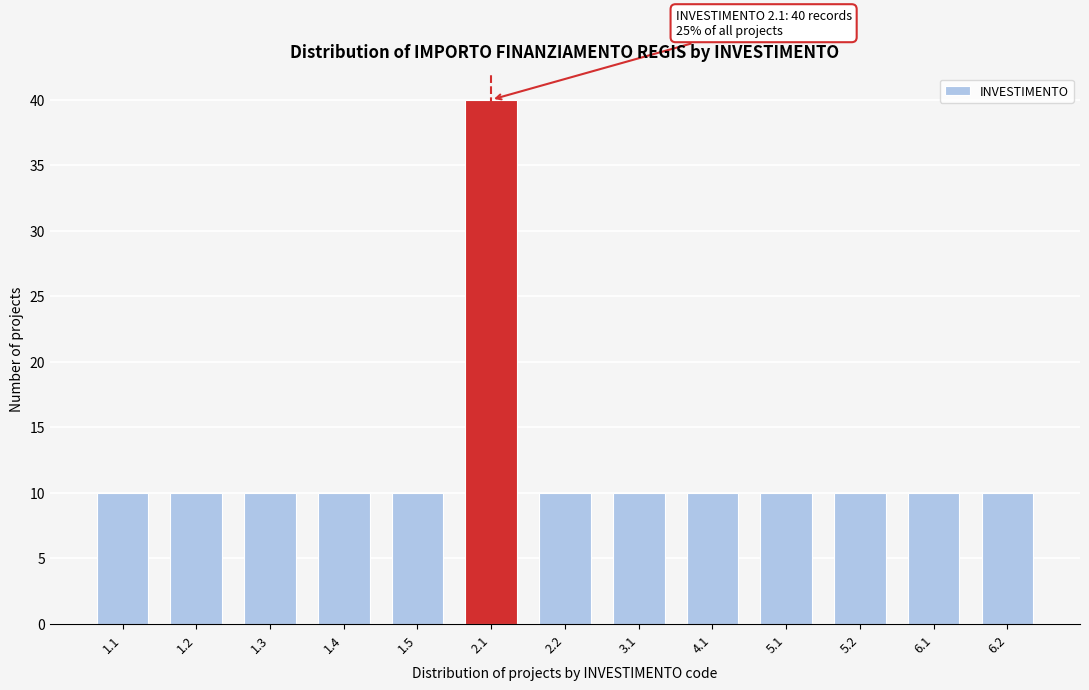

Reading left to right, what are all the values shown in this chart?

1.1=10	1.2=10	1.3=10	1.4=10	1.5=10	2.1=40	2.2=10	3.1=10	4.1=10	5.1=10	5.2=10	6.1=10	6.2=10